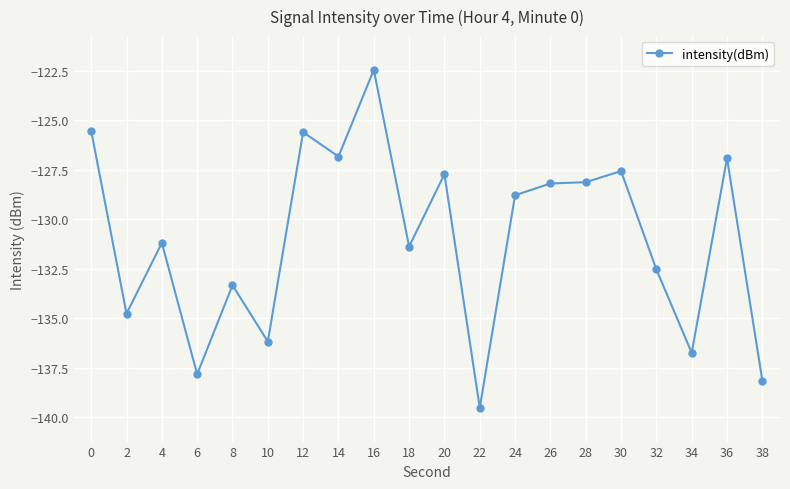

What is the difference between the maximum and second lowest values?

15.7